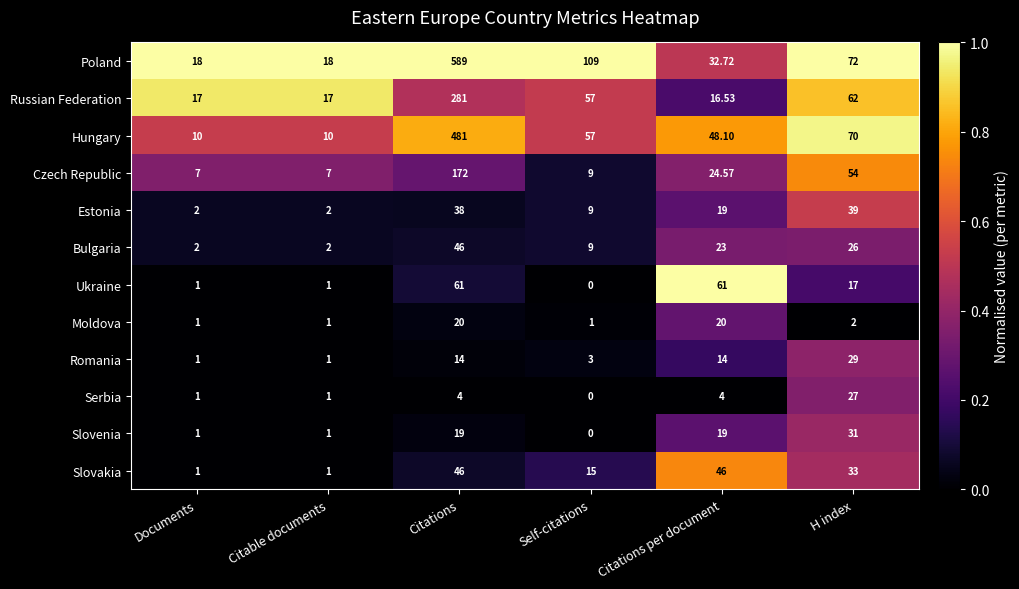

Which series has the widest spread of values?

Poland